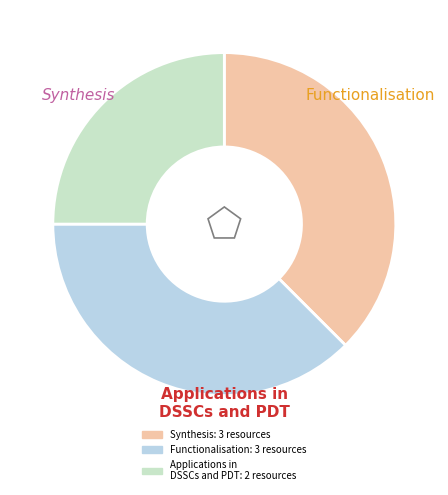

Is there a majority slice in this chart?

No